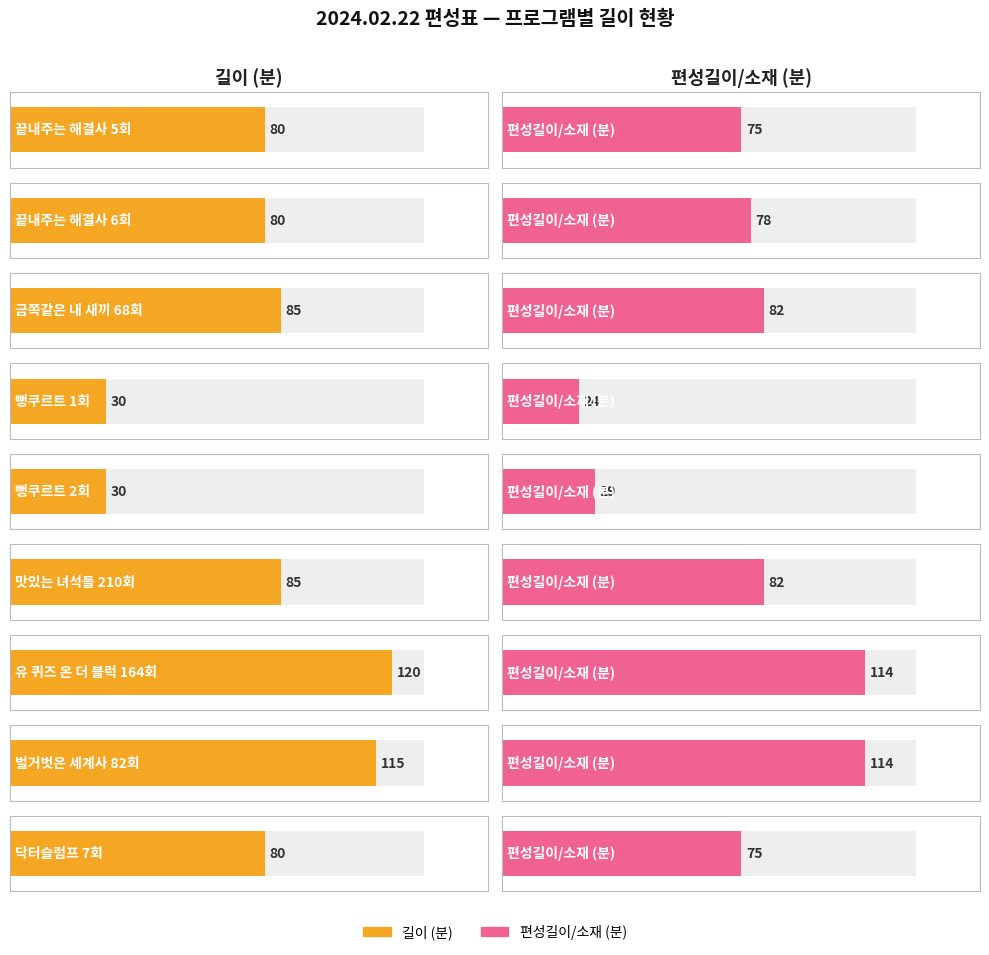

What is the difference between the highest and lowest values at 끝내주는 해결사 6회(16:25)?

2